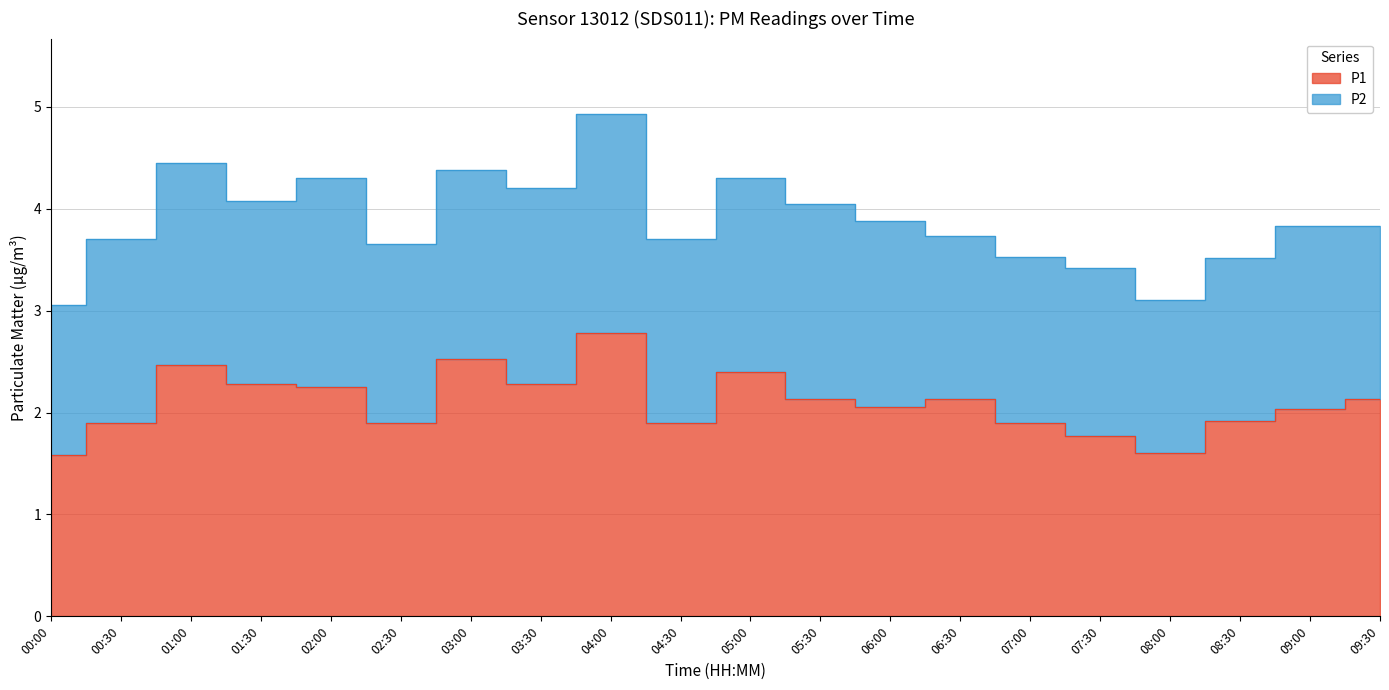

Rank the categories by value from highest to lowest.

04:00, 03:00, 01:00, 05:00, 01:30, 03:30, 02:00, 05:30, 06:30, 09:30, 06:00, 09:00, 08:30, 00:30, 02:30, 04:30, 07:00, 07:30, 08:00, 00:00